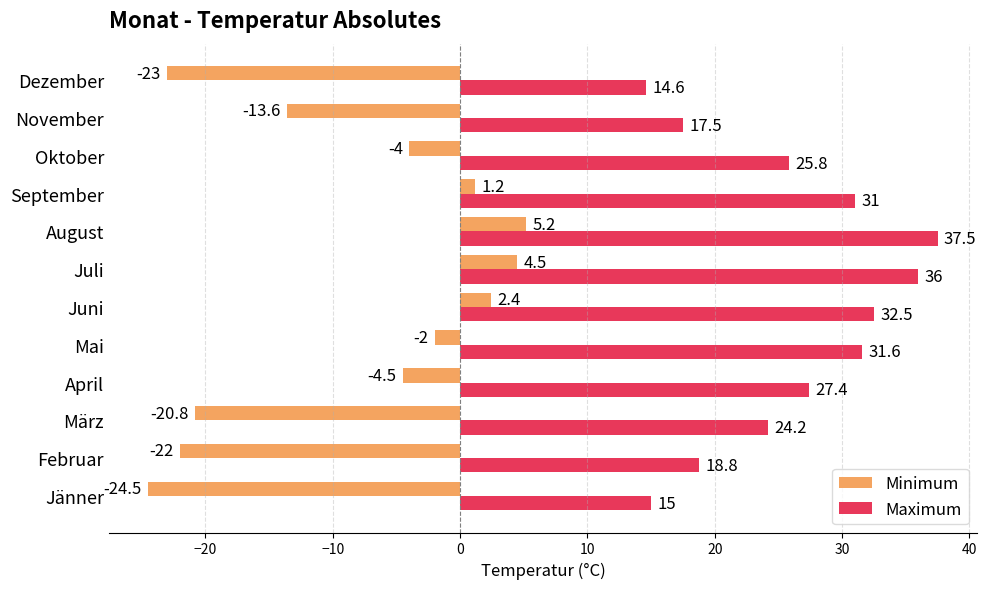

Between Februar and November, which series saw the biggest shift?

Minimum